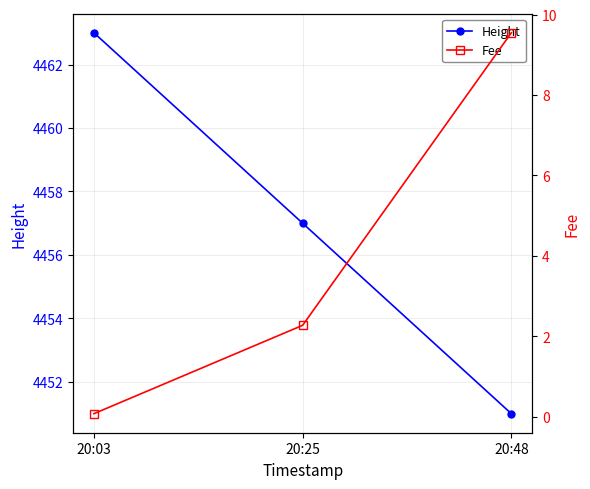

The value of Height at 20:03 is 942.5. True or false?

False